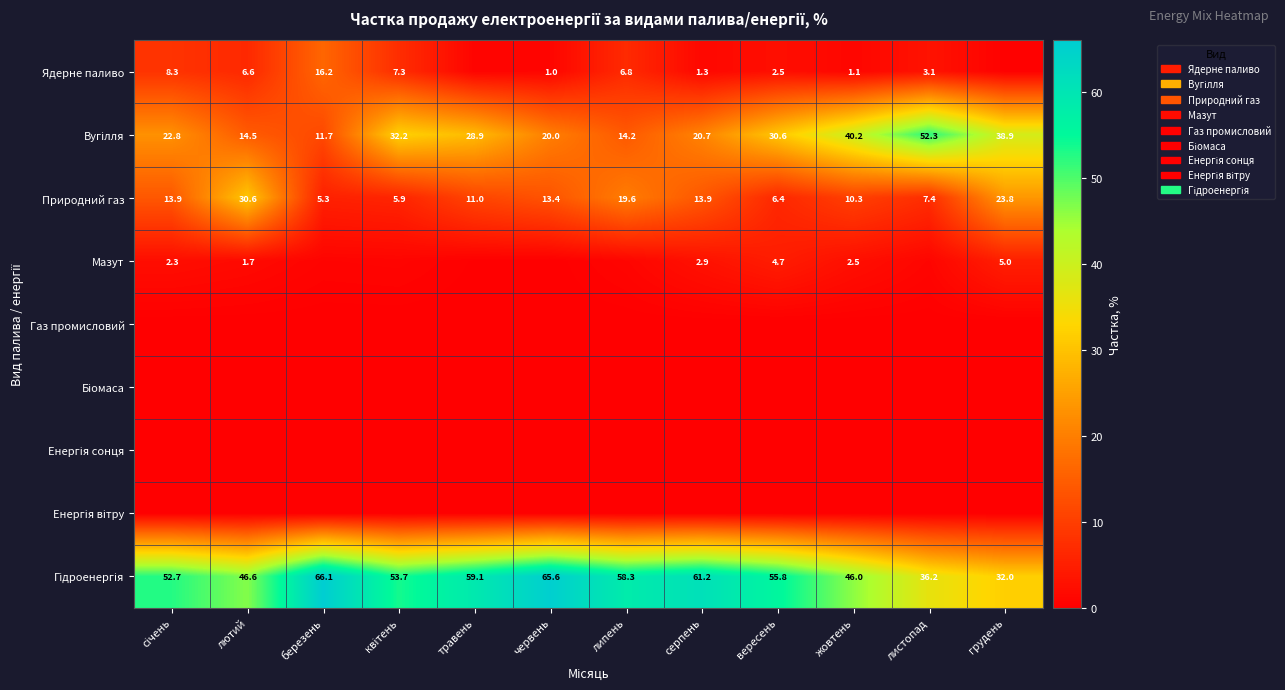

Where is Природний газ nearest to the value 17?

липень